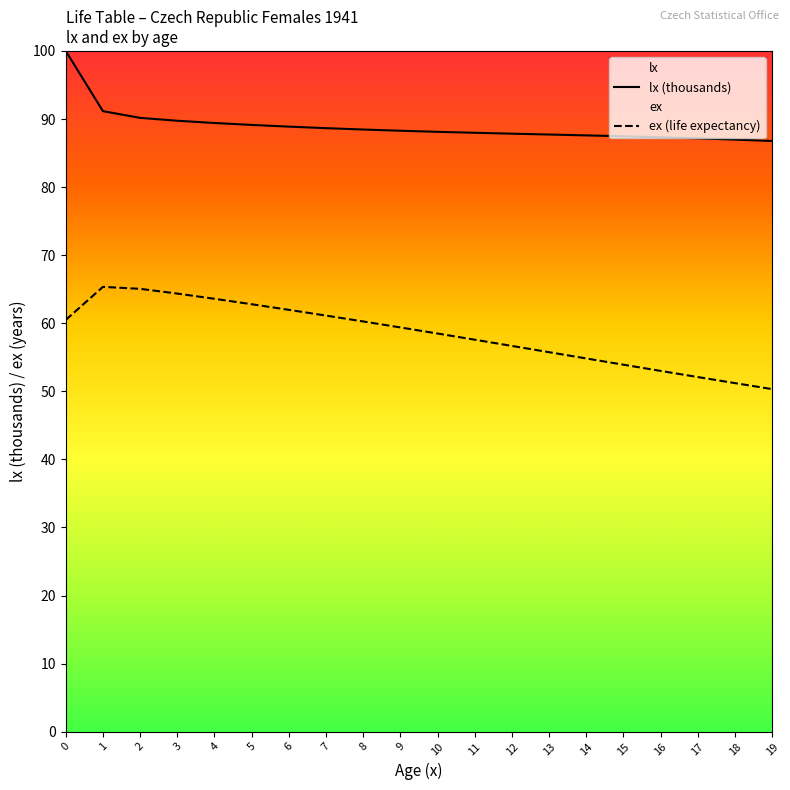

What is the average value?

88.9